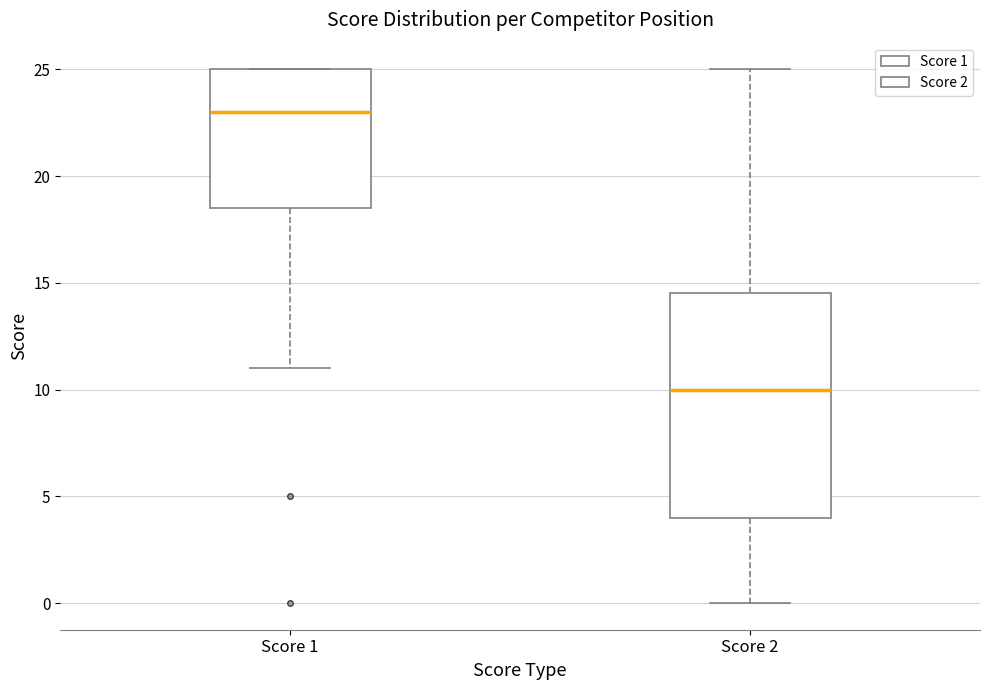

Reading left to right, transcribe this box plot: for each box, give where its median line is, the range the box spans, and where its two whiskers end, as read against the y-axis. The values are not printed on the chart, so give them approximately, as read against the axis.

Score 1: median 23.0, box 18.5 to 25.0, whiskers 11.0 to 25.0
Score 2: median 10.0, box 4.0 to 14.5, whiskers 0.0 to 25.0